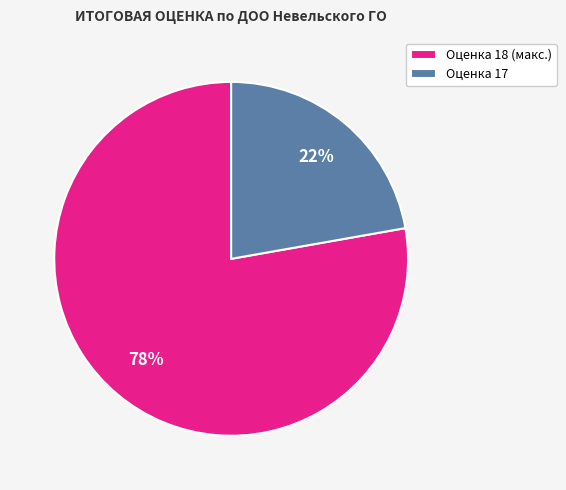

To the nearest percent, what portion does Оценка 17 represent?

22%